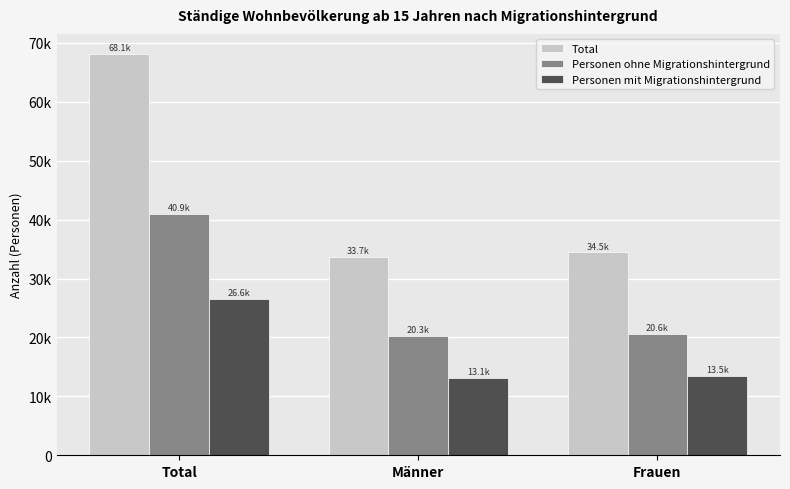

Does the chart contain stacked bars?

No